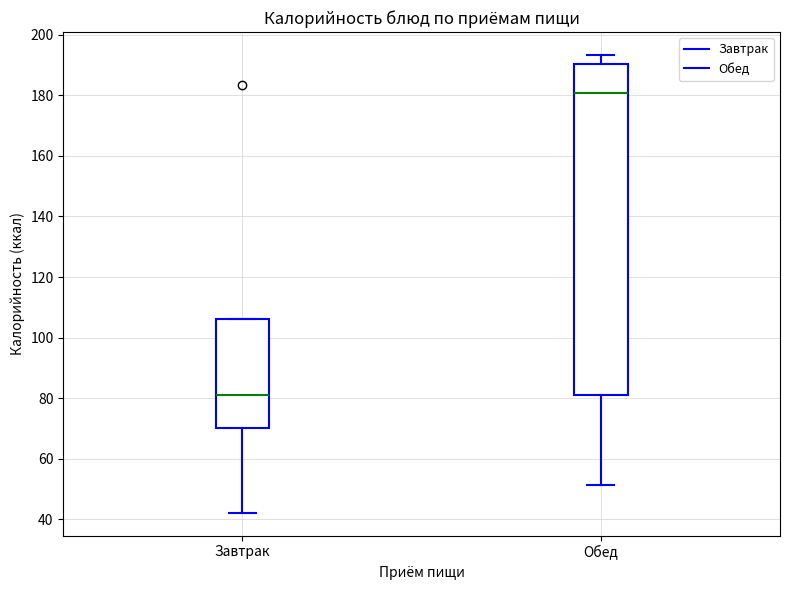

Which box is the tallest, from its lower edge to its upper edge?

Обед